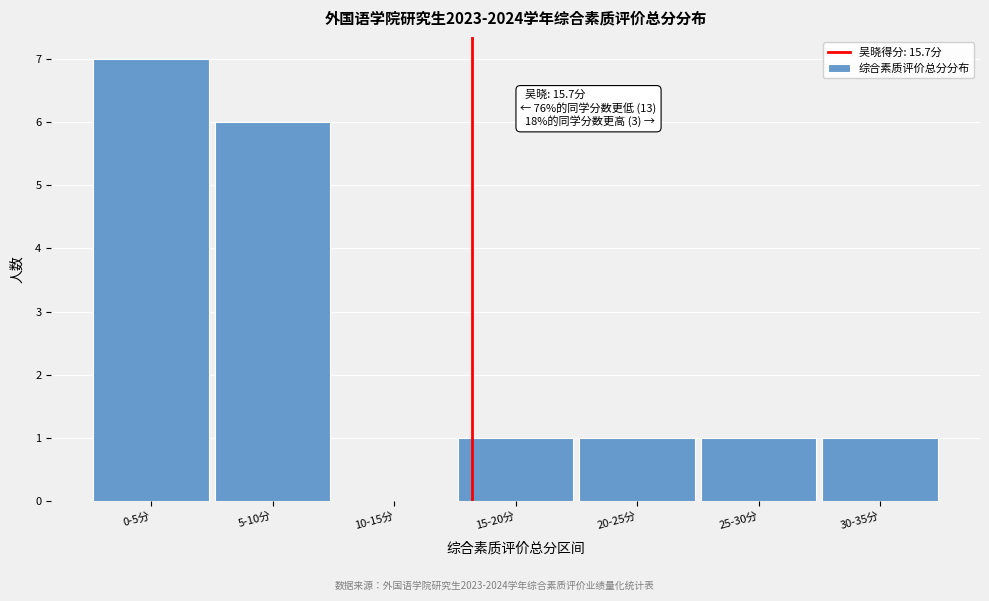

Reading right to left, transcribe all the data shown in this chart.

30-35分=1	25-30分=1	20-25分=1	15-20分=1	10-15分=0	5-10分=6	0-5分=7